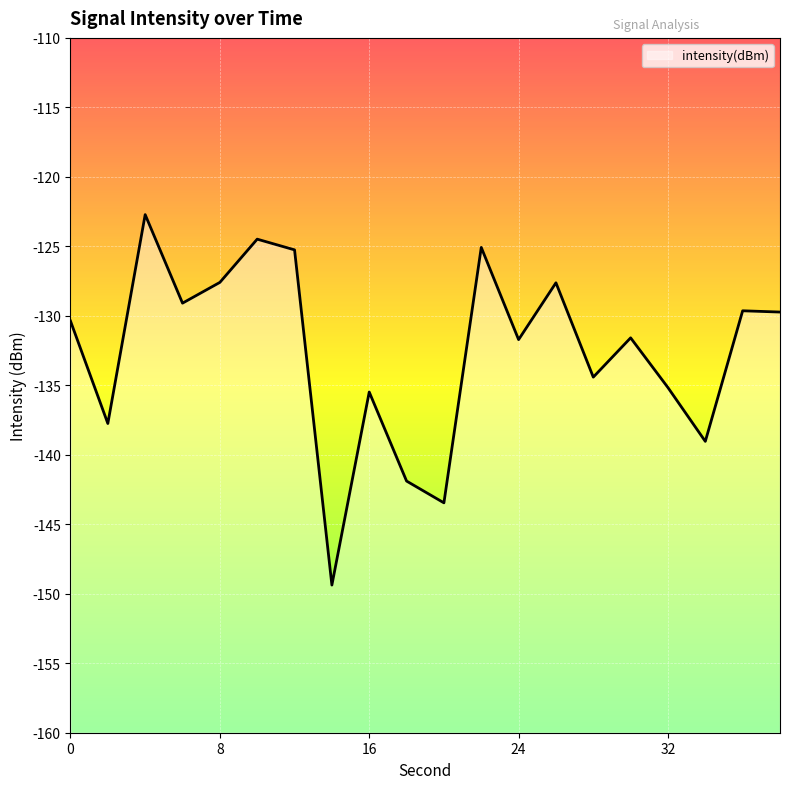

What is the value of the 10th point from the left?

-141.9